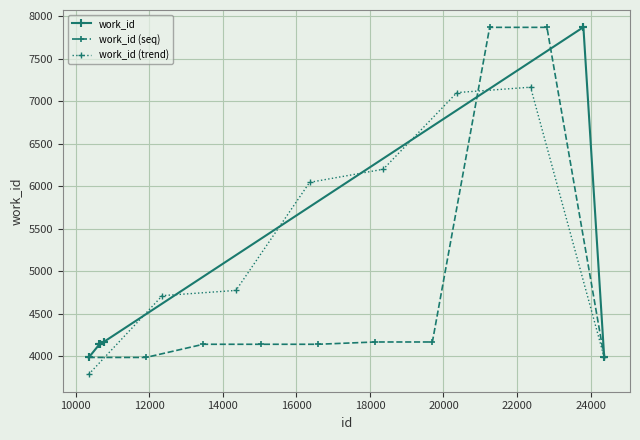

How many values in the work_id series are below 4141?

3